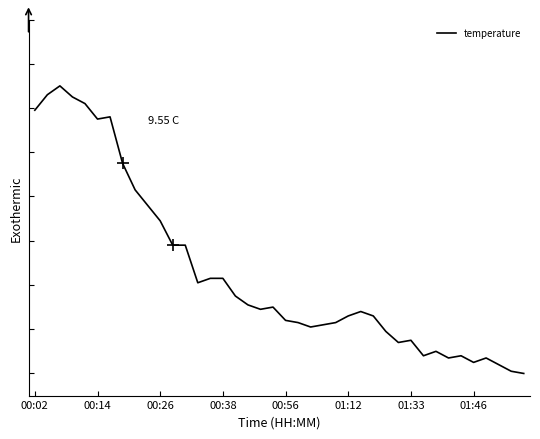

Is this an area chart (filled region under the line)?

No